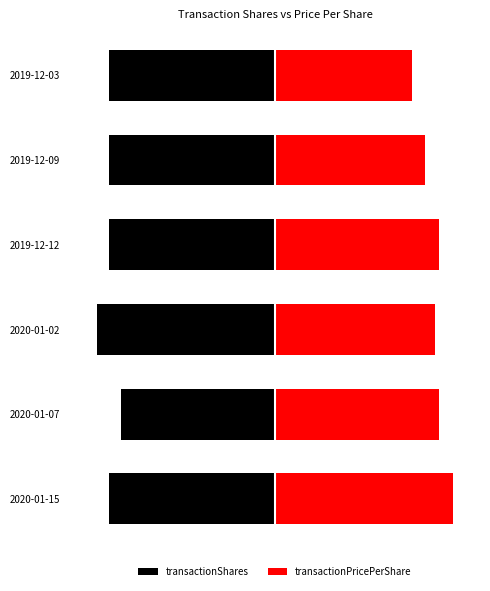

Between 4 and 1, which is larger?

1